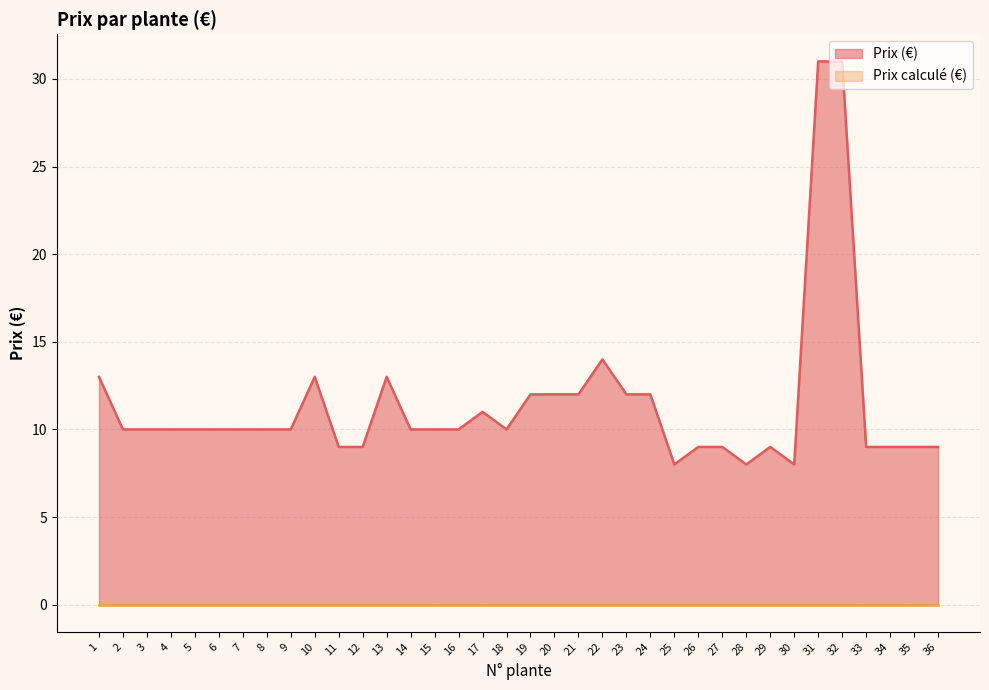

At which category does the data reach its first local peak?

10